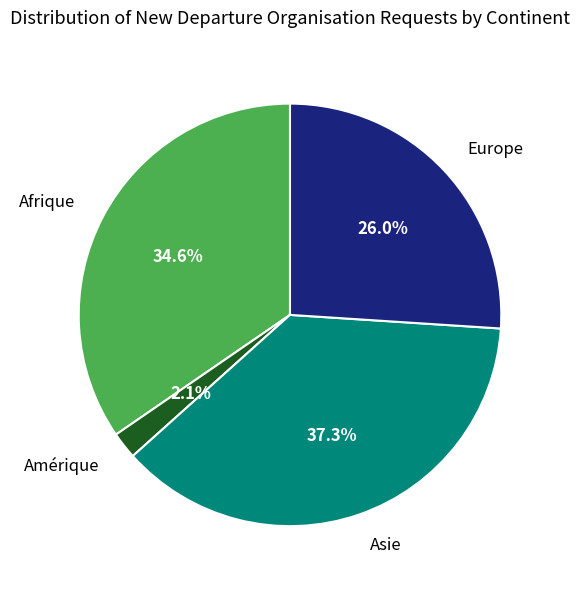

What is the largest slice in the pie chart?

Asie